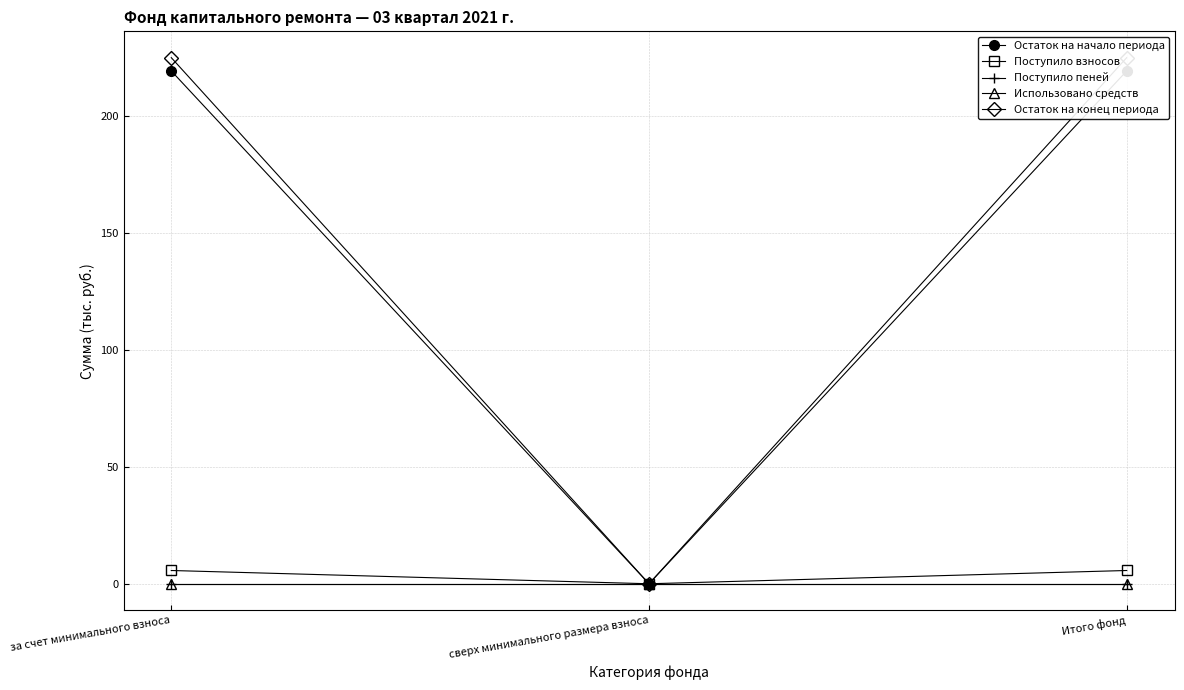

What is the label of the 1st point from the left?

за счет минимального взноса